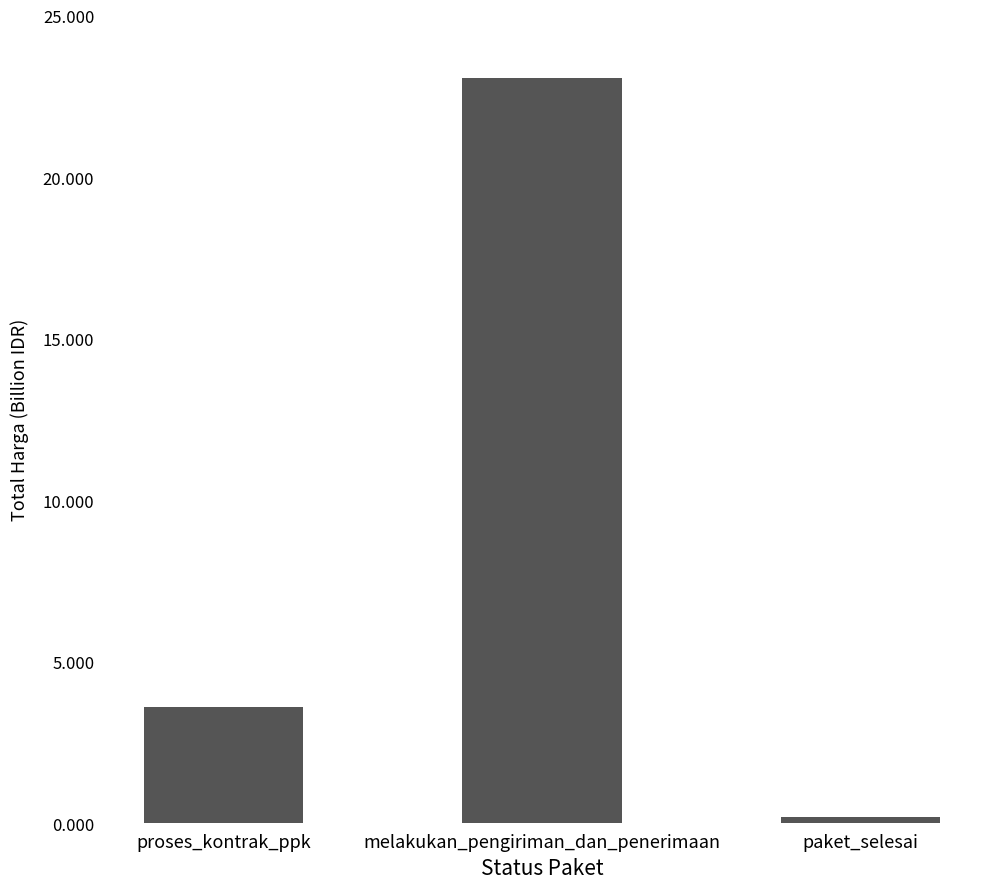

What is the change in value from melakukan_pengiriman_dan_penerimaan to paket_selesai?

-22870366452